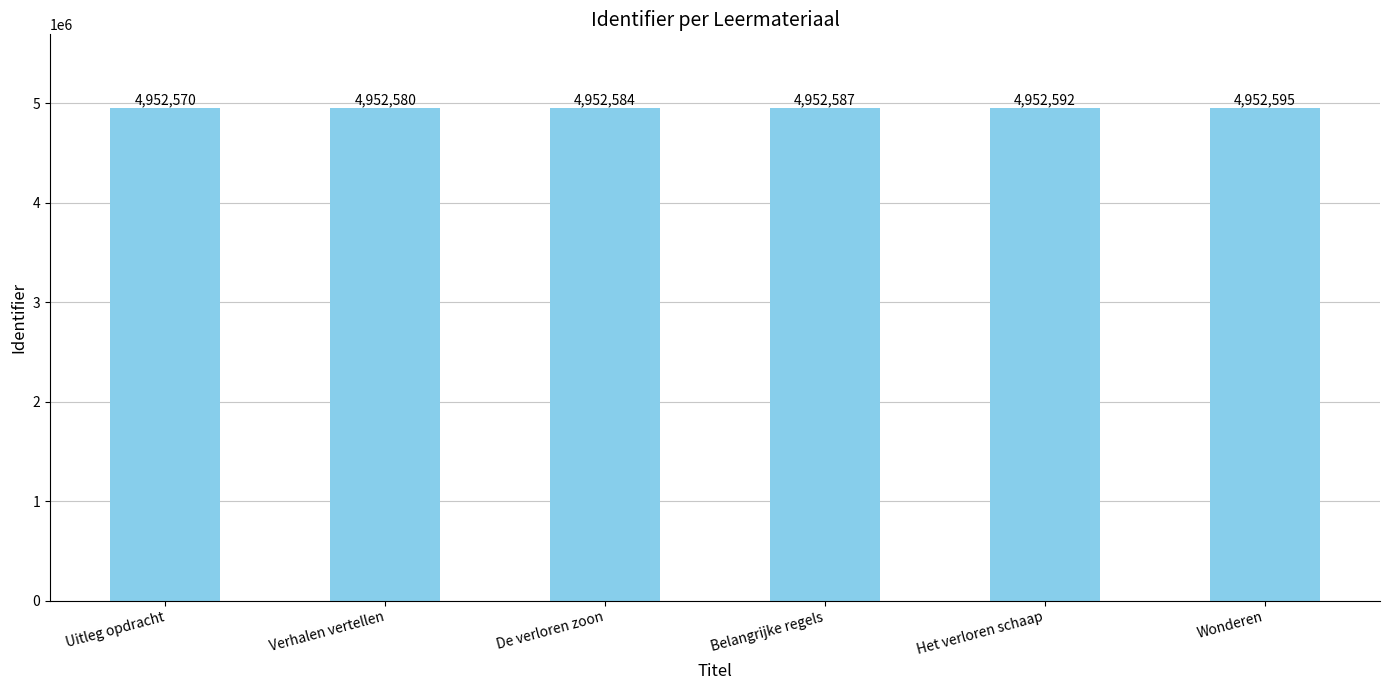

What is the change in value from Verhalen vertellen to Wonderen?

+15